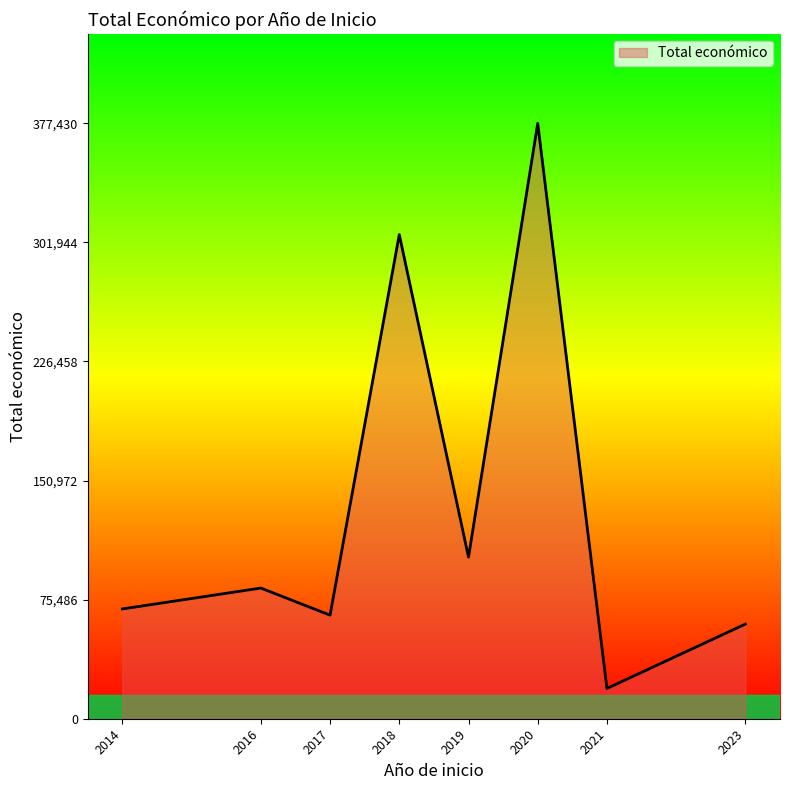

How many interior local peaks (higher than both neighbors) does the data have?

3